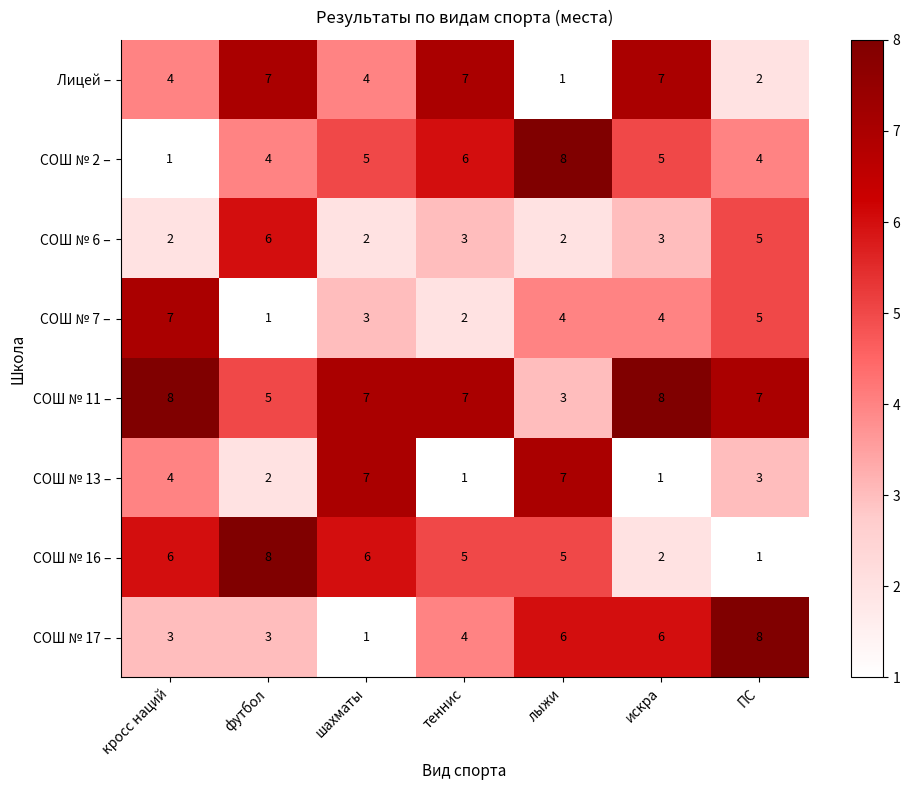

What is the difference between the second highest and second lowest values in the Лицей – series?

5